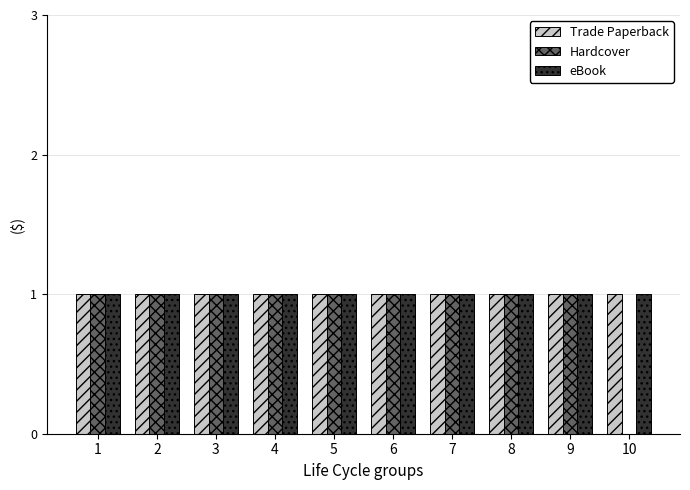

What is the total value across all series at 7?

3